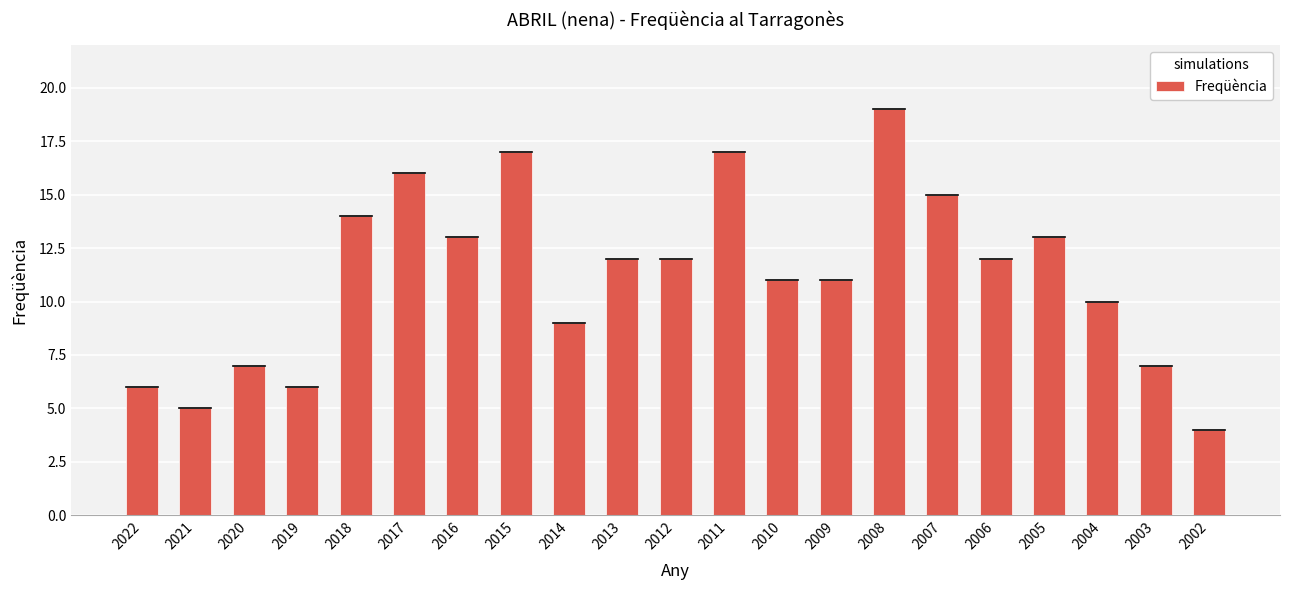

How many series are shown in this chart?

1